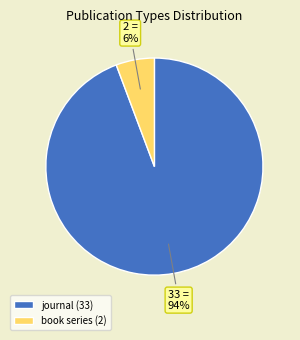

Which category has the smallest portion of the pie?

book series